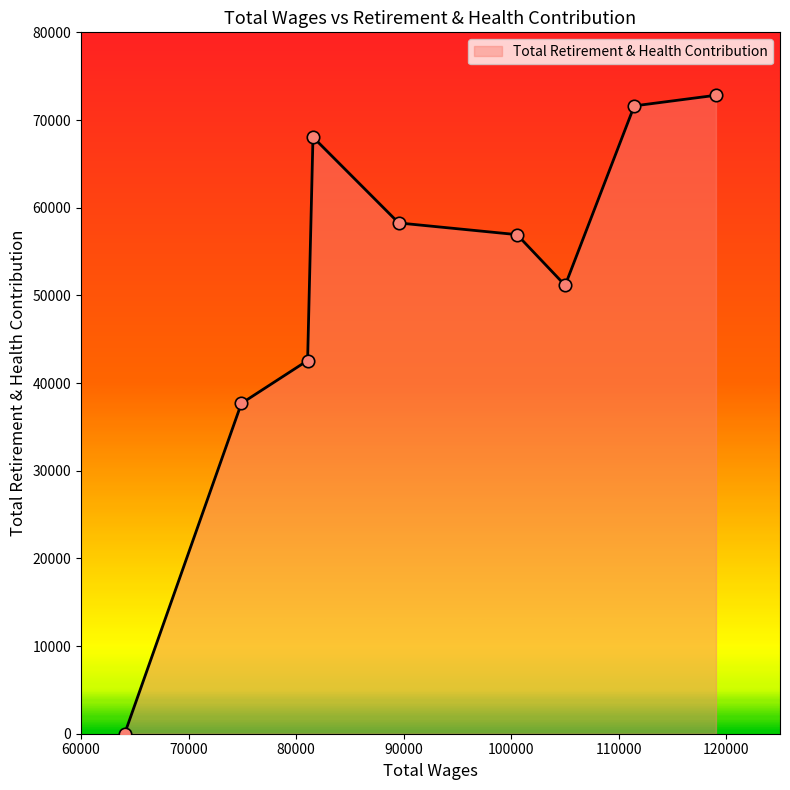

What is the difference between the maximum and minimum values?

72822